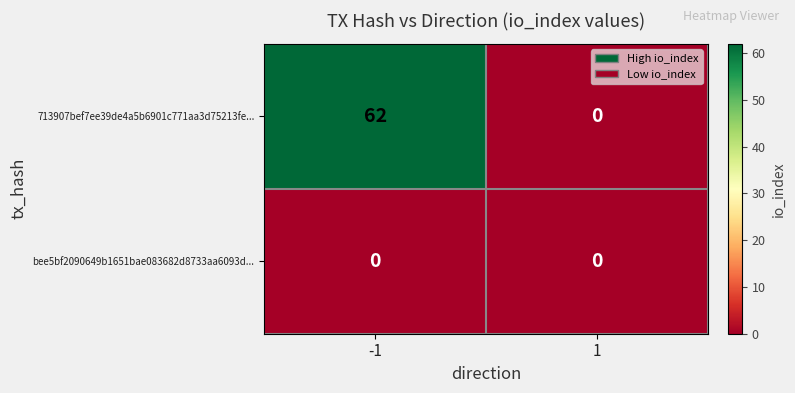

What is the greatest value displayed?

62